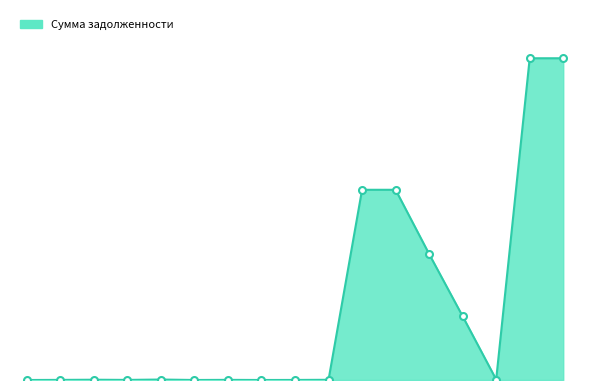

True or false: the data has more than 1 interior local peaks.

True